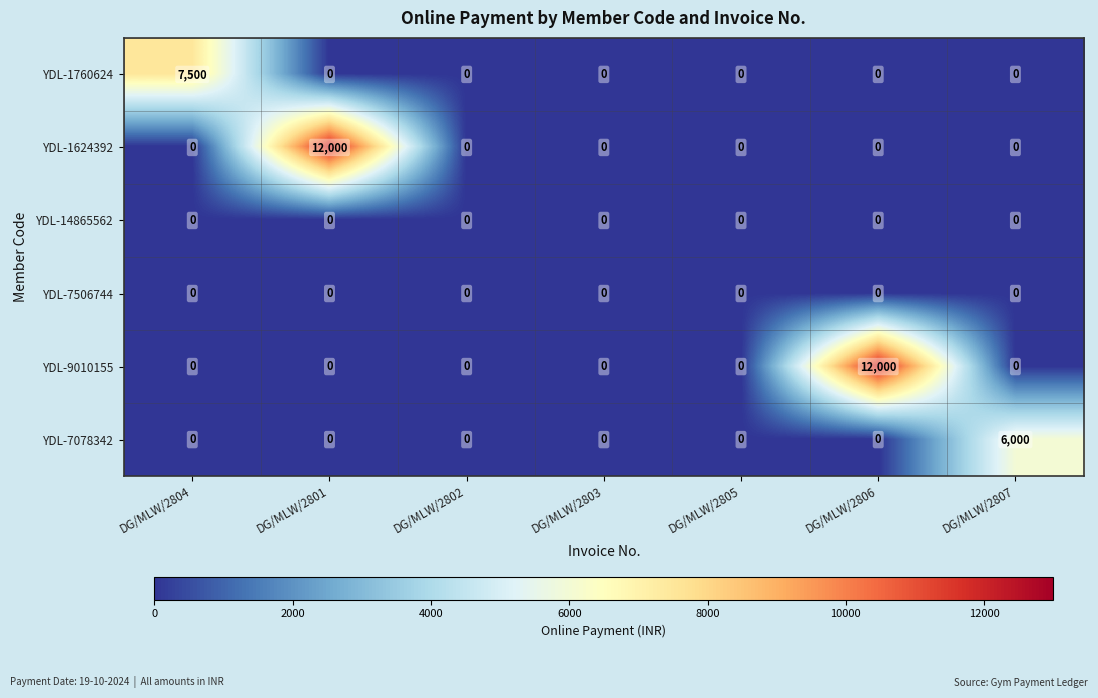

At how many categories does at least one series exceed 11348?

2